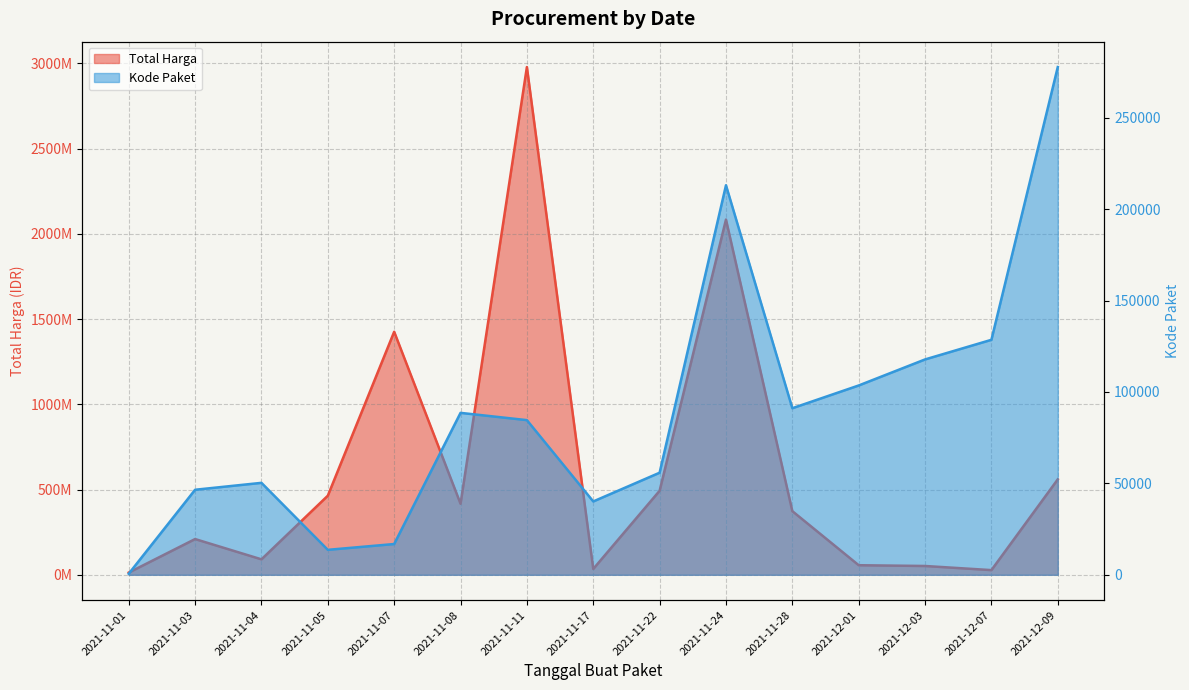

How many series are shown in this chart?

2